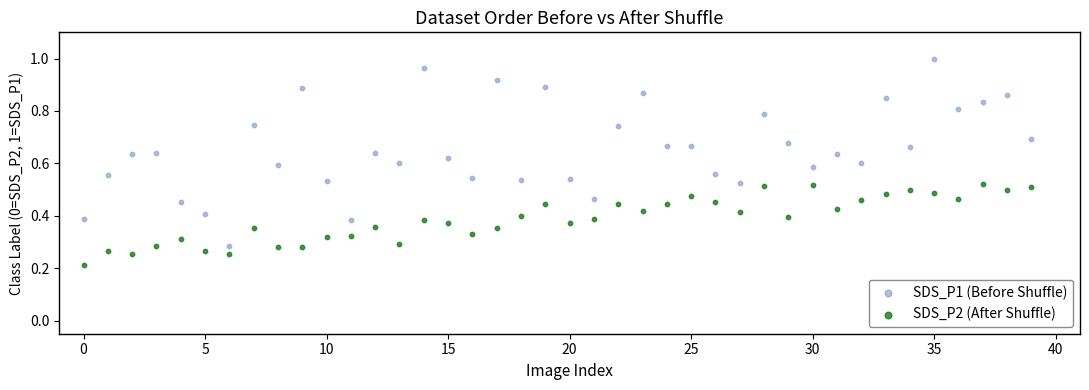

Which series contains the lowest Y value?

SDS_P2 (After Shuffle)